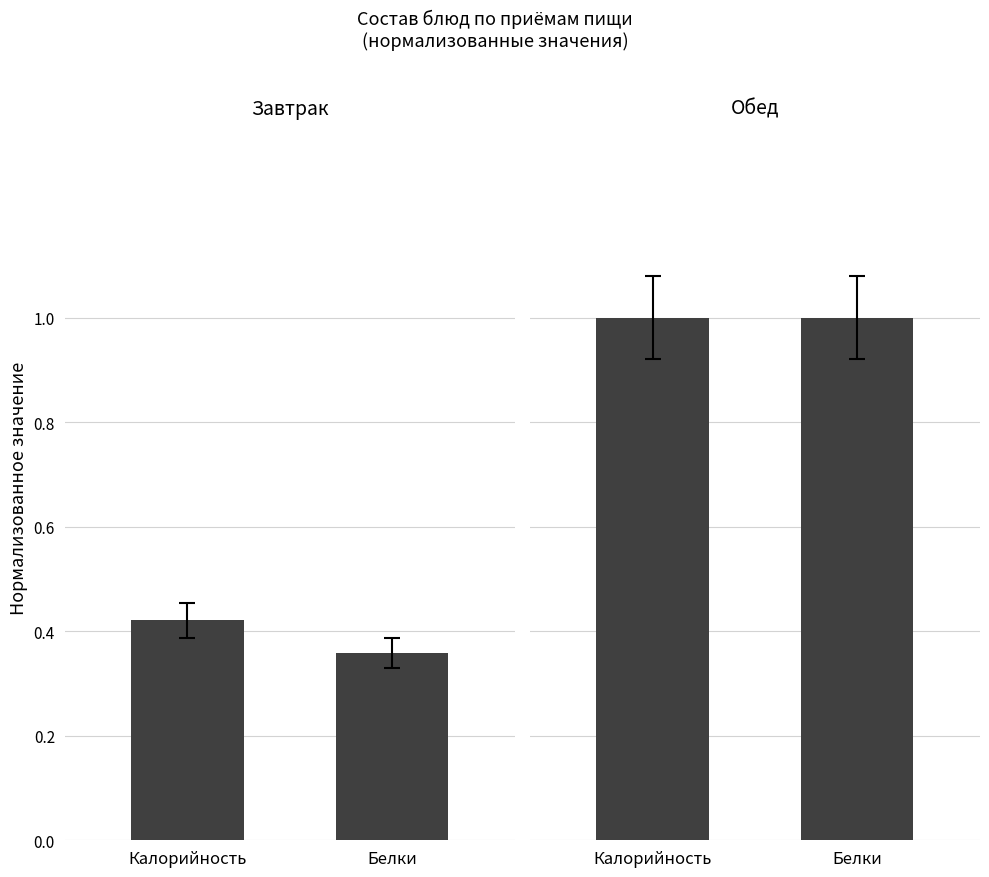

What is the sum of the Завтрак values at Калорийность and Белки?

0.8